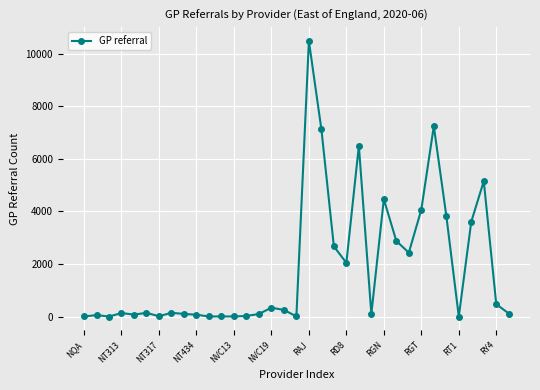

What is the sum of all values?

64656